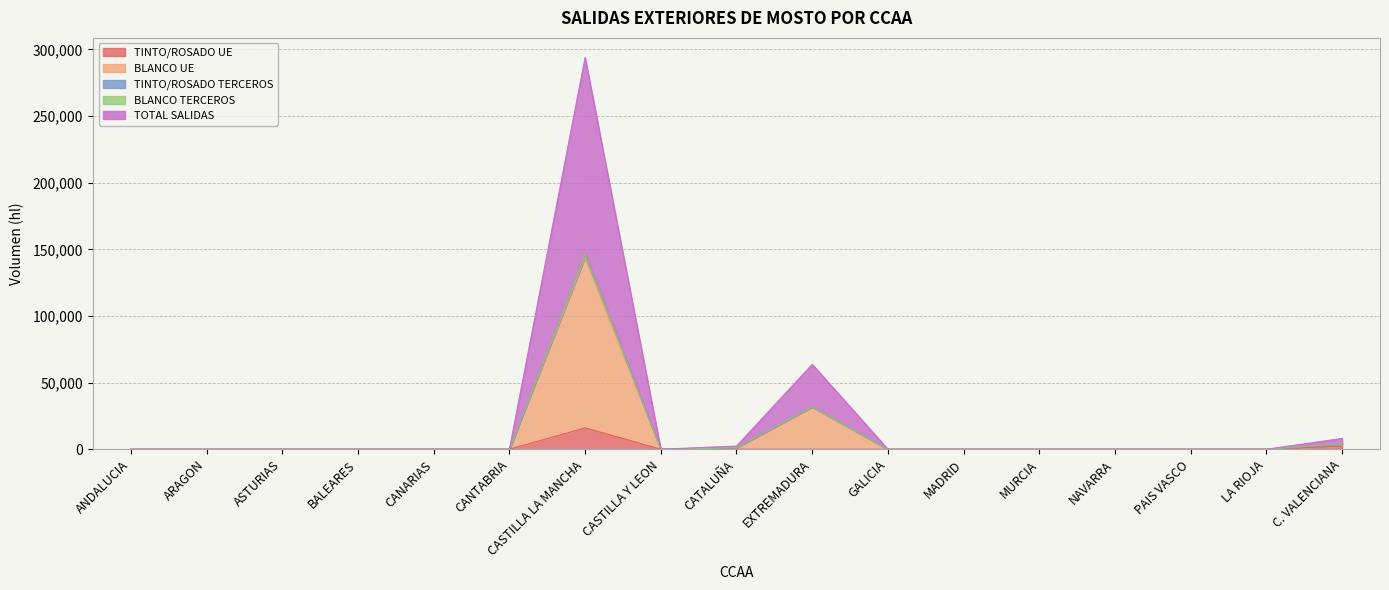

The value of TINTO/ROSADO UE at ASTURIAS is -10324. True or false?

False